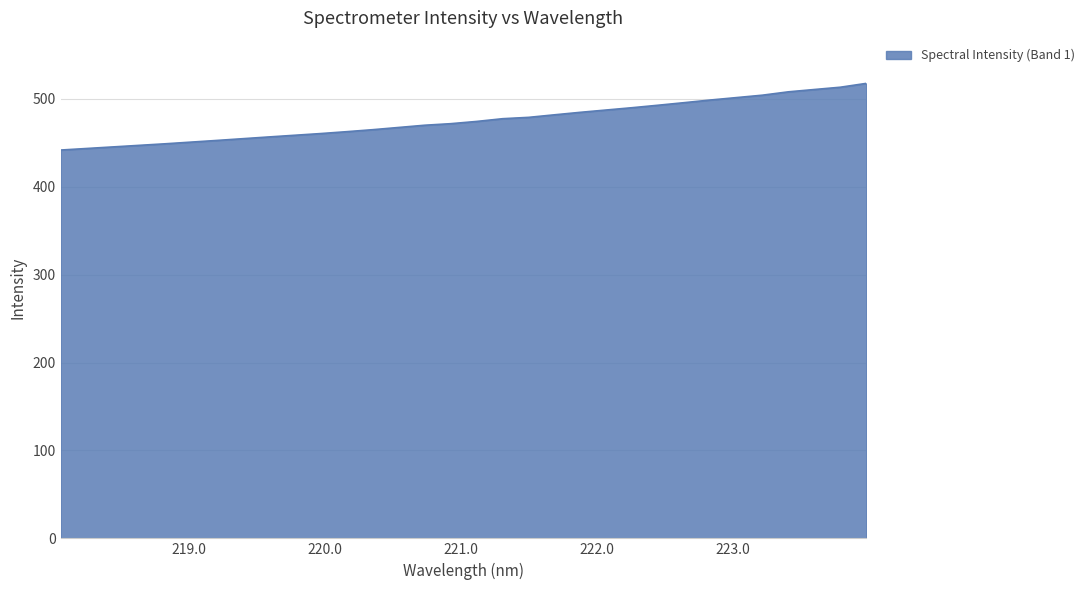

What is the average value?

480.9